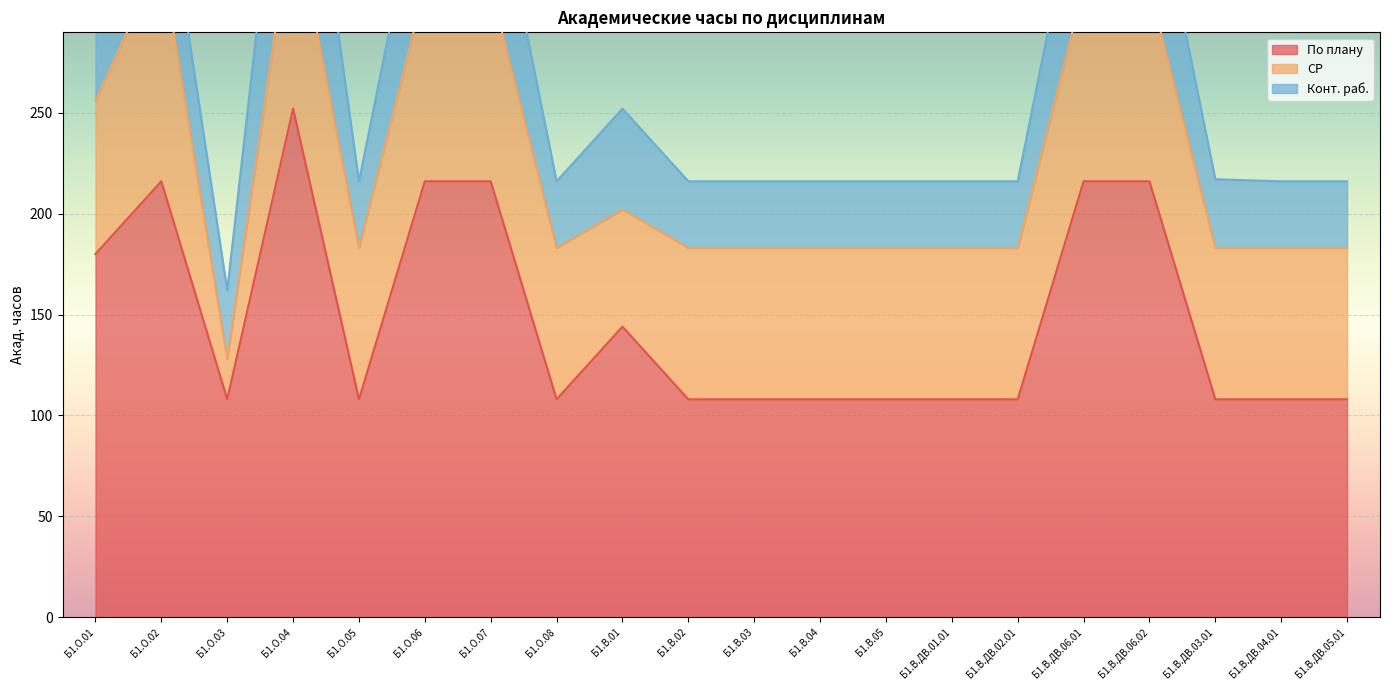

What are all the series names shown in the legend?

По плану, СР, Конт. раб.